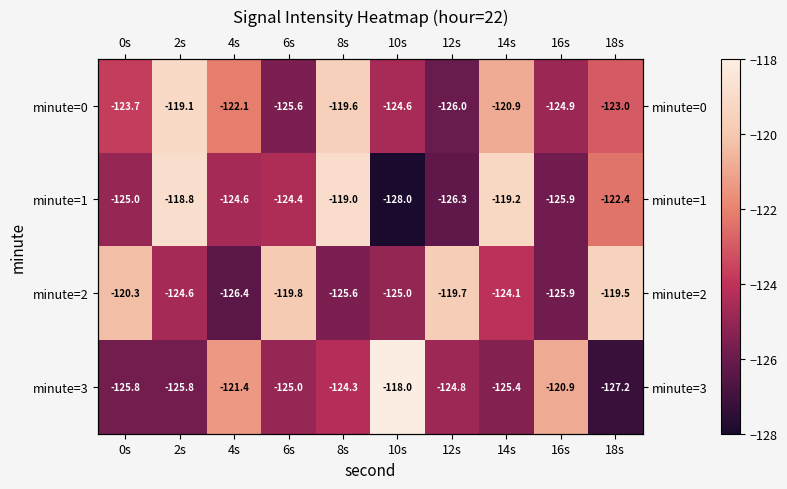

What is the lowest value of the minute=1 series?

-128.0